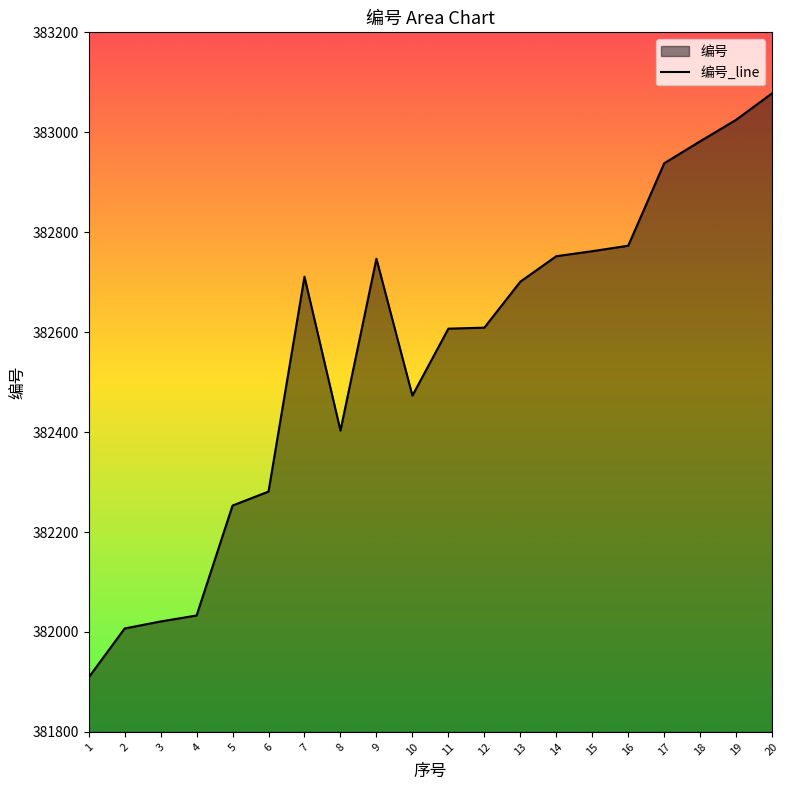

At which category does the chart reach its minimum across all series?

1